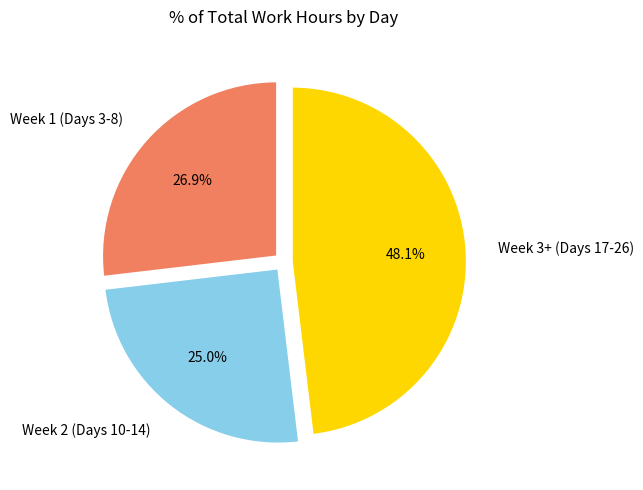

Rank the categories by value from highest to lowest.

Week 3+ (Days 17-26), Week 1 (Days 3-8), Week 2 (Days 10-14)